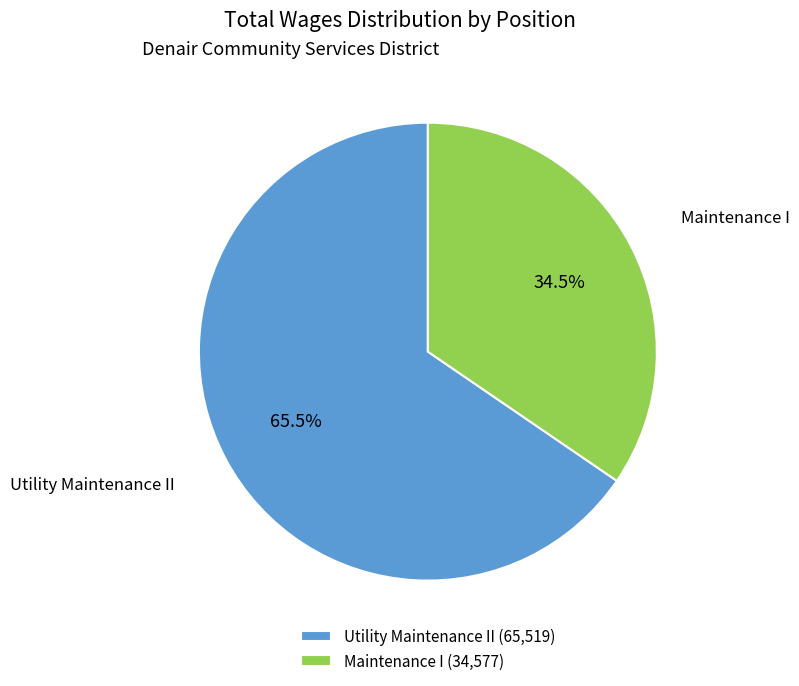

Is there a majority slice in this chart?

Yes